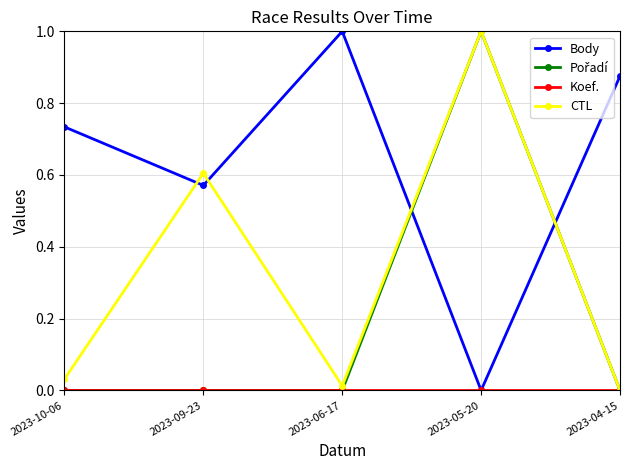

Where do Body and CTL first cross each other?

2023-10-06 and 2023-09-23